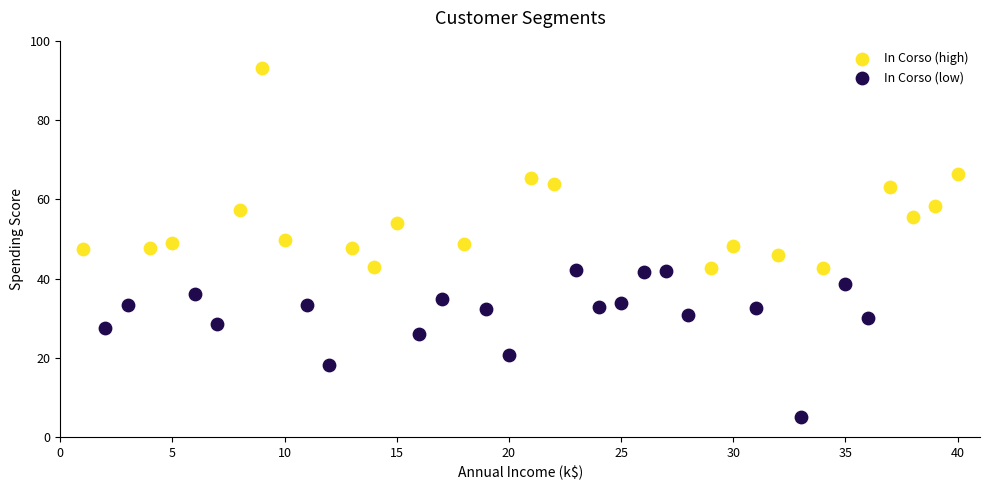

Which series has the largest Y range (max minus min)?

In Corso (high)